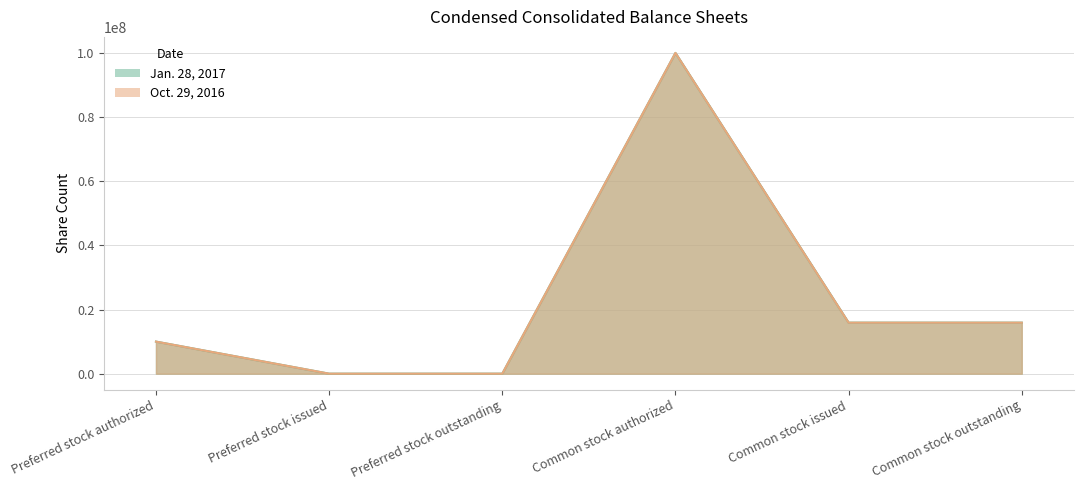

What is the label of the 3rd point from the right?

Common stock authorized